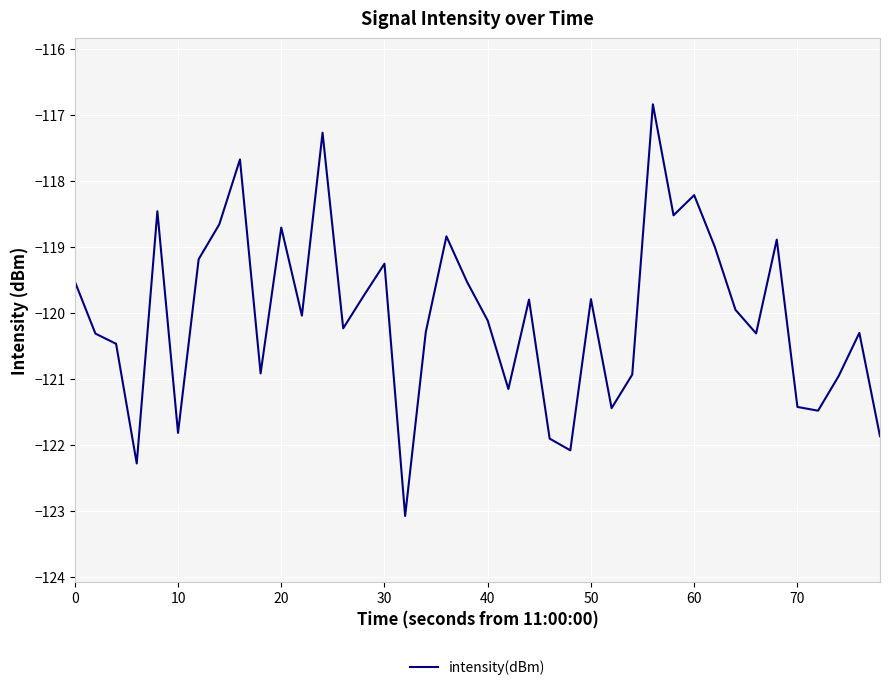

What is the difference between the maximum and minimum values?

6.2